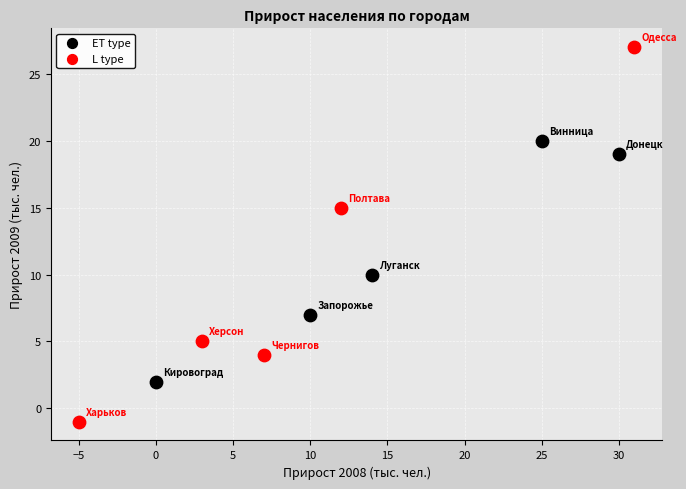

Which series reaches the minimum Y coordinate?

L type